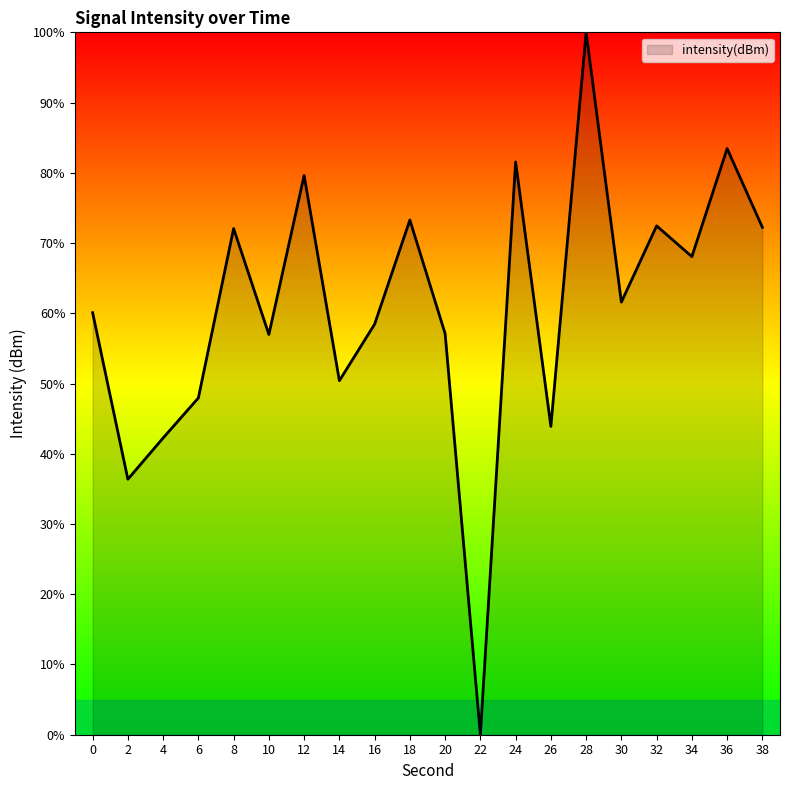

True or false: there are more than 2 points higher than both neighbors.

True